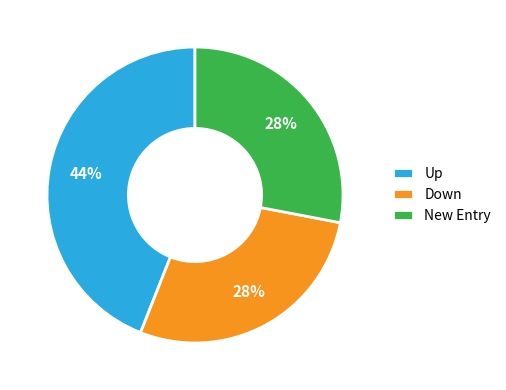

To the nearest percent, what is the average slice percentage?

33%